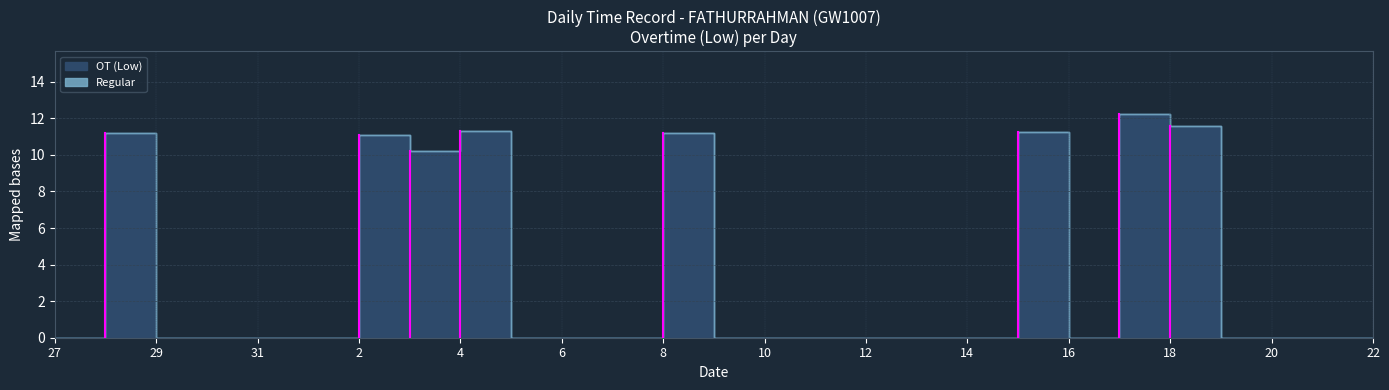

Is this an area chart (filled region under the line)?

No